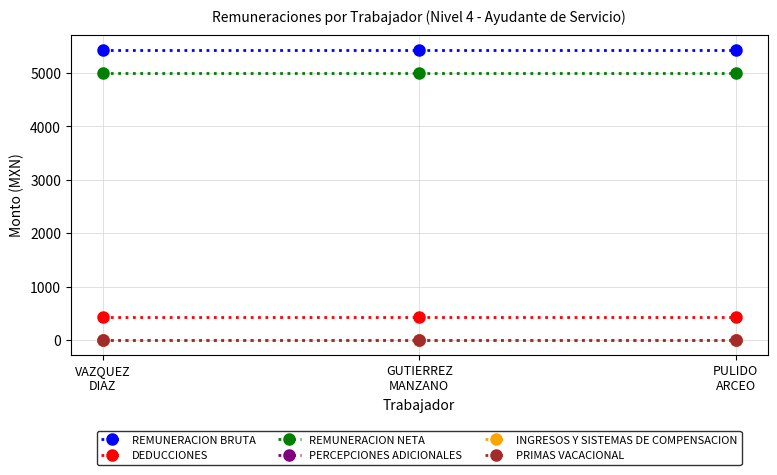

Does the chart display data point markers on the line(s)?

Yes